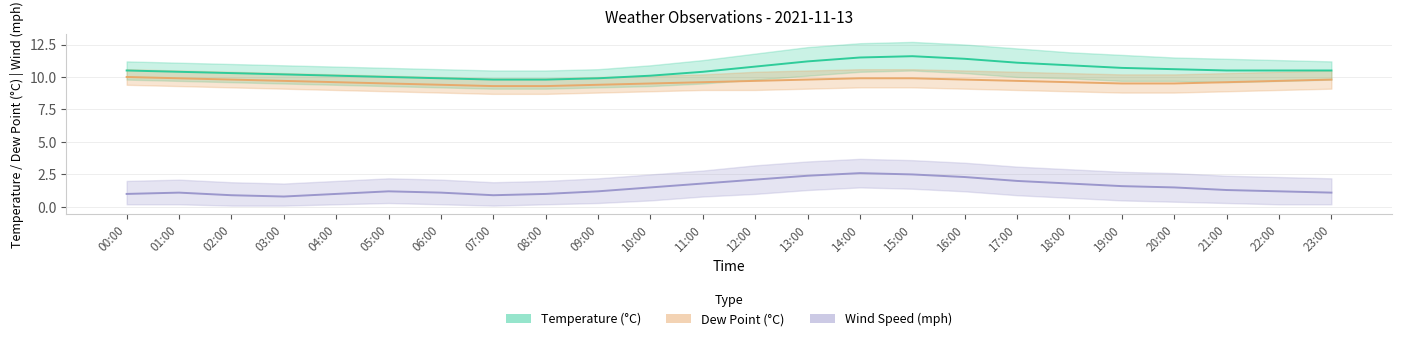

The Dew Point (°C) series shows 9.8 at 02:00. True or false?

True